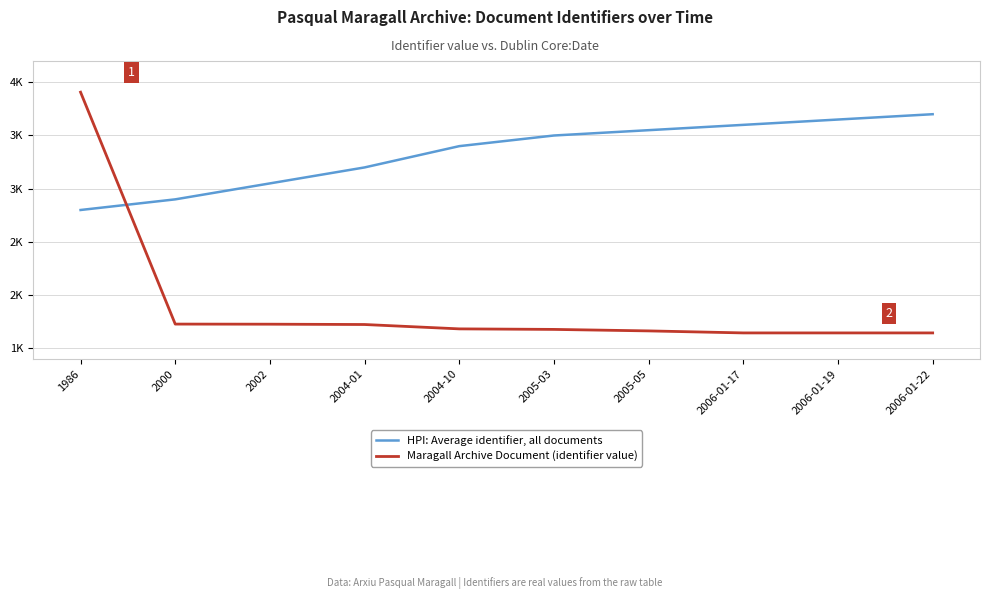

Which category has the highest value across all series?

1986